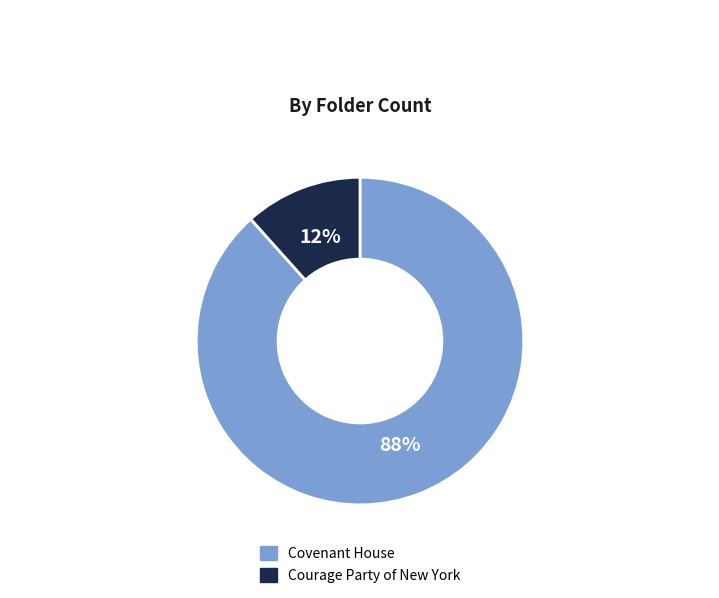

Does Courage Party of New York represent more than half of the total?

No